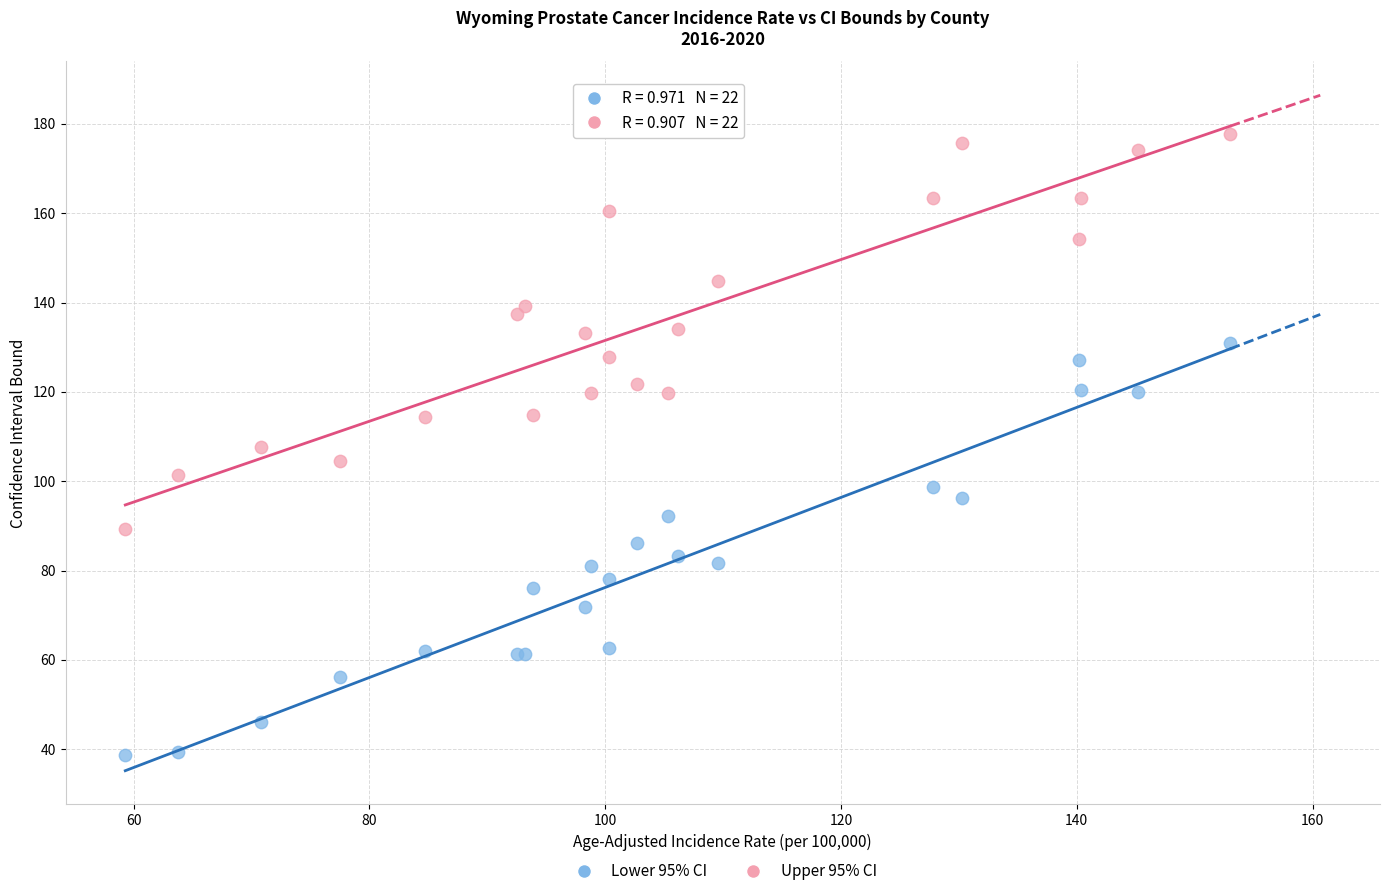

Which series has the widest spread of Y values?

Lower 95% CI